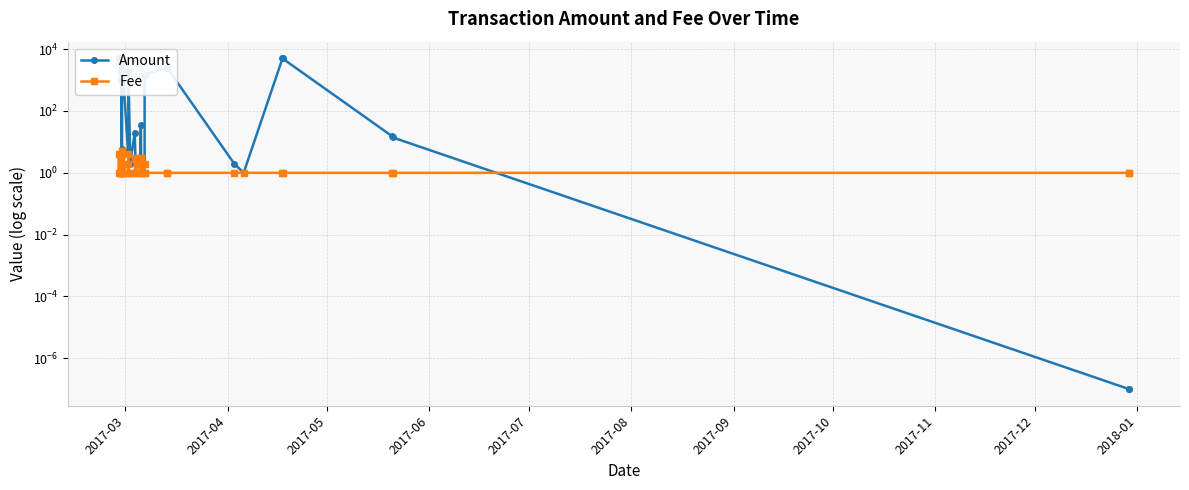

Which series has the widest spread of values?

Amount